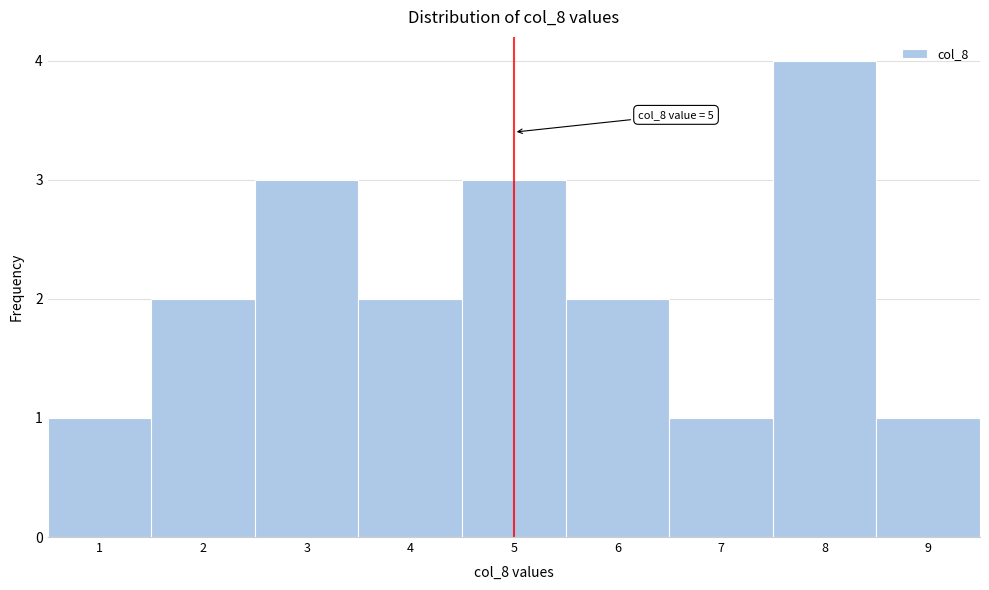

Over which range of the x-axis is the bar tallest?

7.5 to 8.5